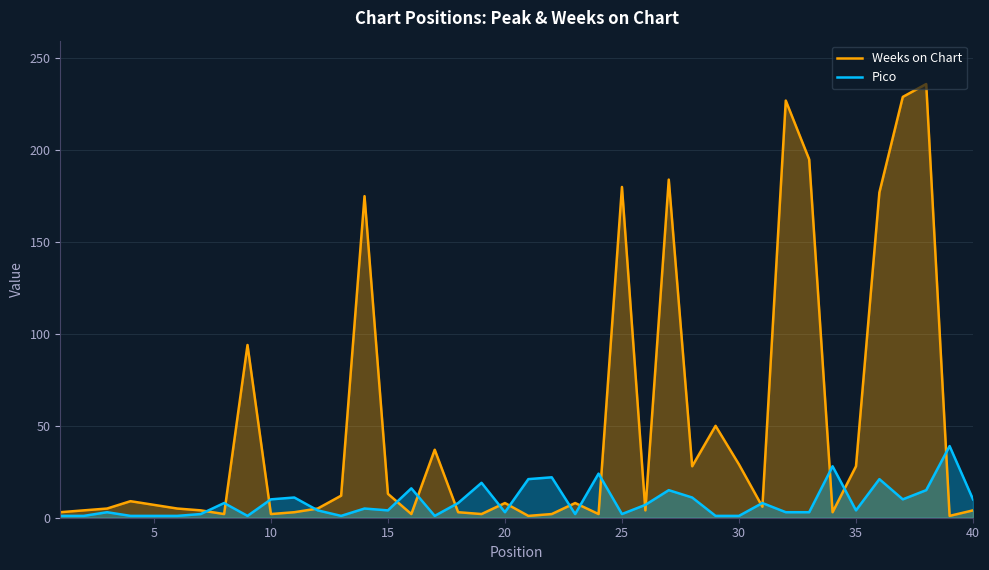

Which series has the largest total across all categories?

Weeks on Chart